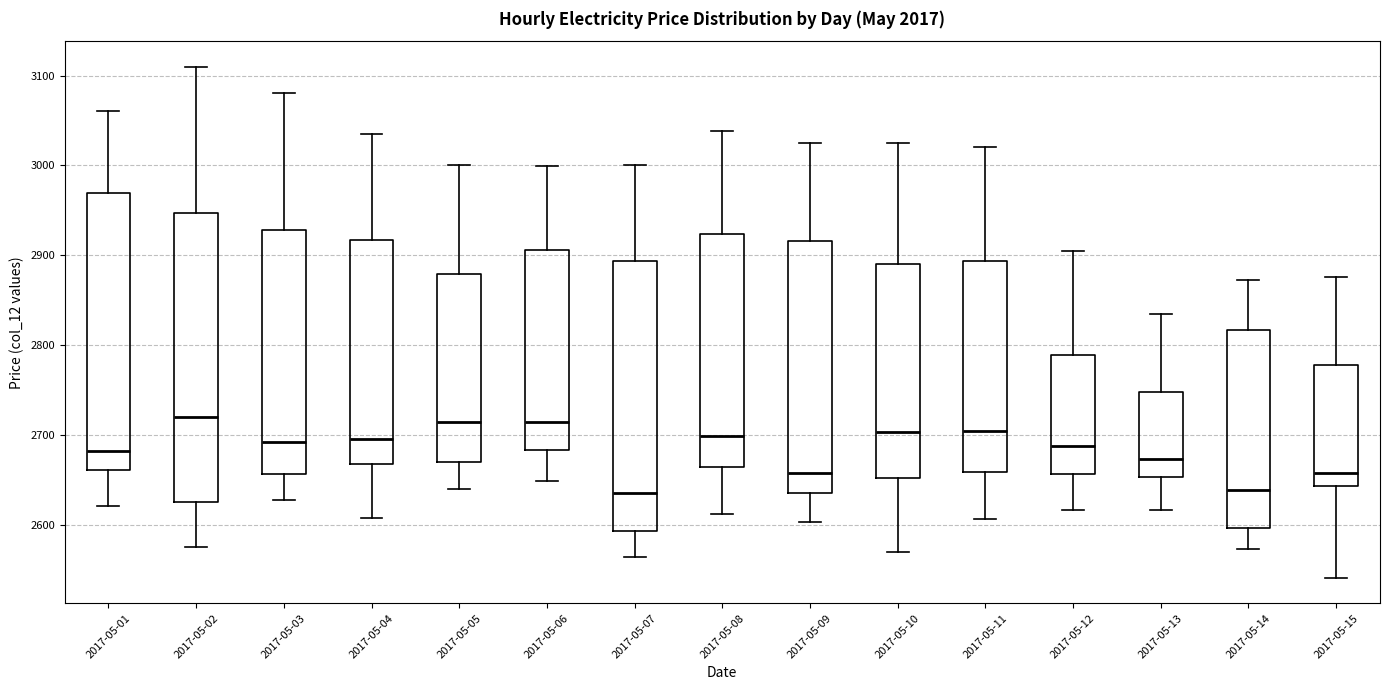

Where is the lower edge of the box for 2017-05-06 on the y-axis? The values are not printed on the chart, so give them approximately, as read against the axis.

2680